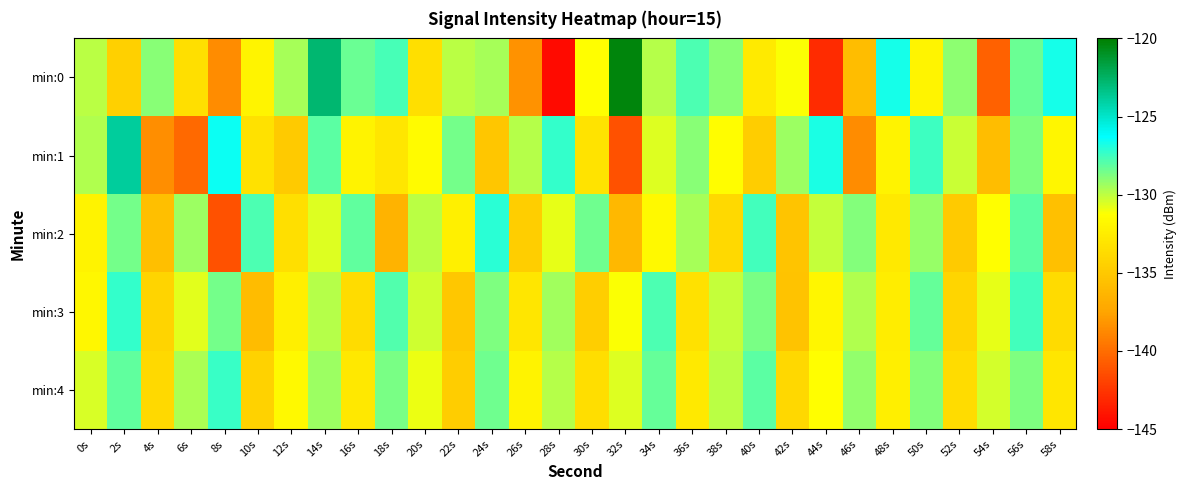

What is the difference between the highest and lowest values at 6s?

10.8